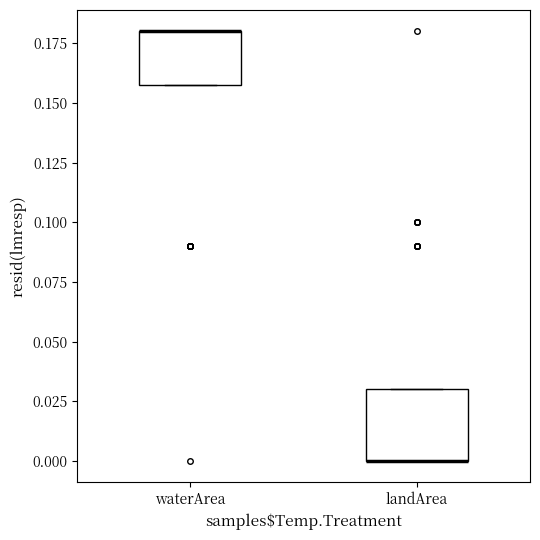

Reading left to right, read every box against the y-axis: the position of its median line, the range the box covers, and the ends of its whiskers. The values are not printed on the chart, so give them approximately, as read against the axis.

waterArea: median 0.18 (drawn on the box's upper edge), box 0.16 to 0.18, whiskers 0.16 to 0.18
landArea: median 0.00 (drawn on the box's lower edge), box 0.00 to 0.03, whiskers 0.00 to 0.03